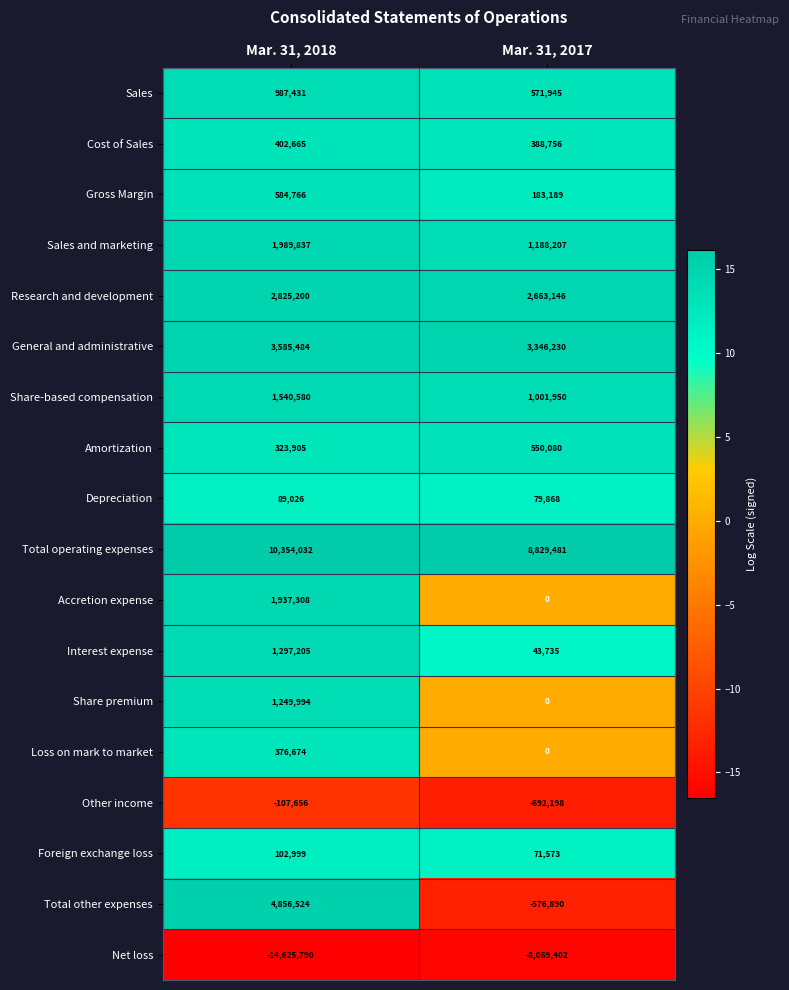

At which category is the sum across all series the highest?

Mar. 31, 2018